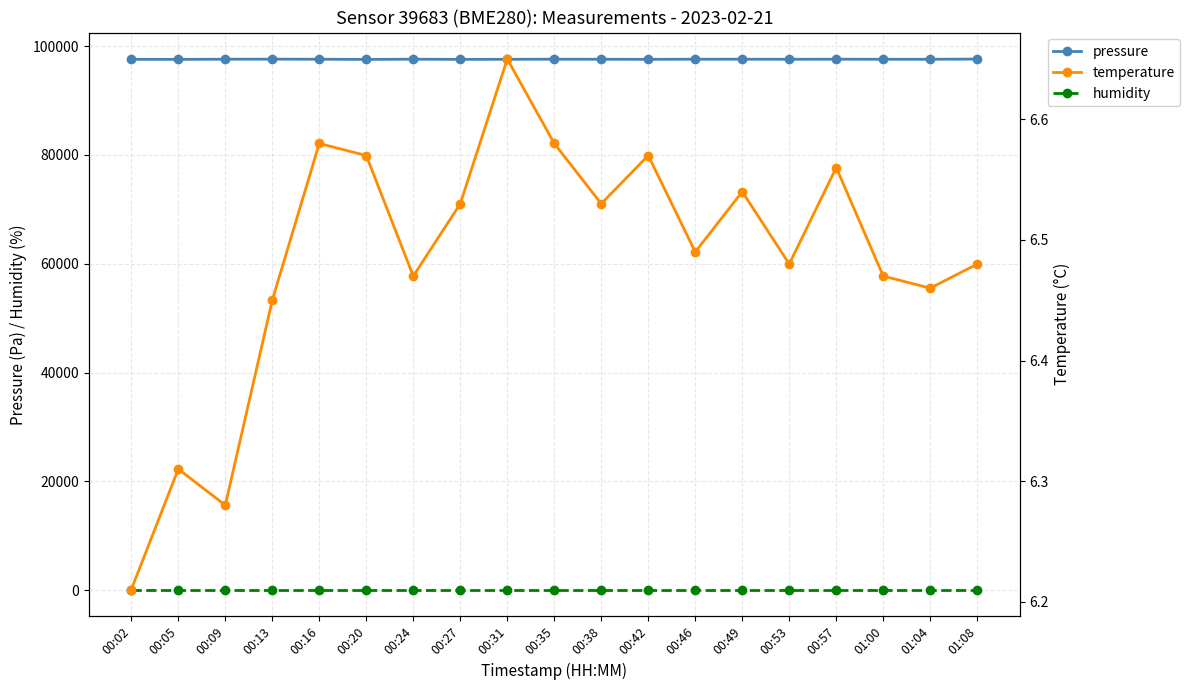

Which series has the largest total across all categories?

pressure